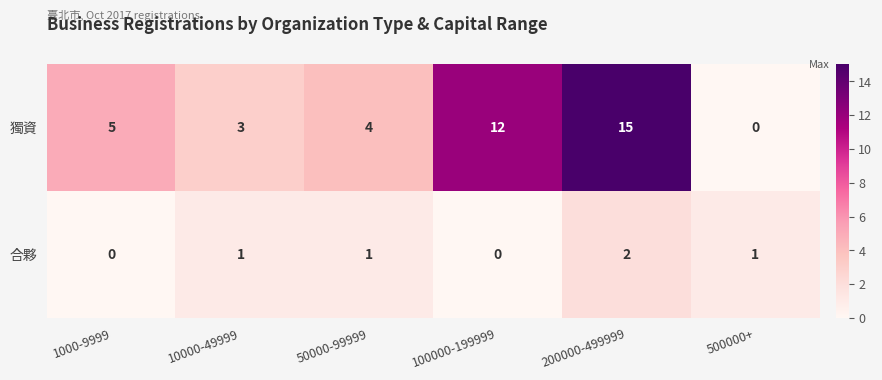

At how many categories does at least one series exceed 13?

1